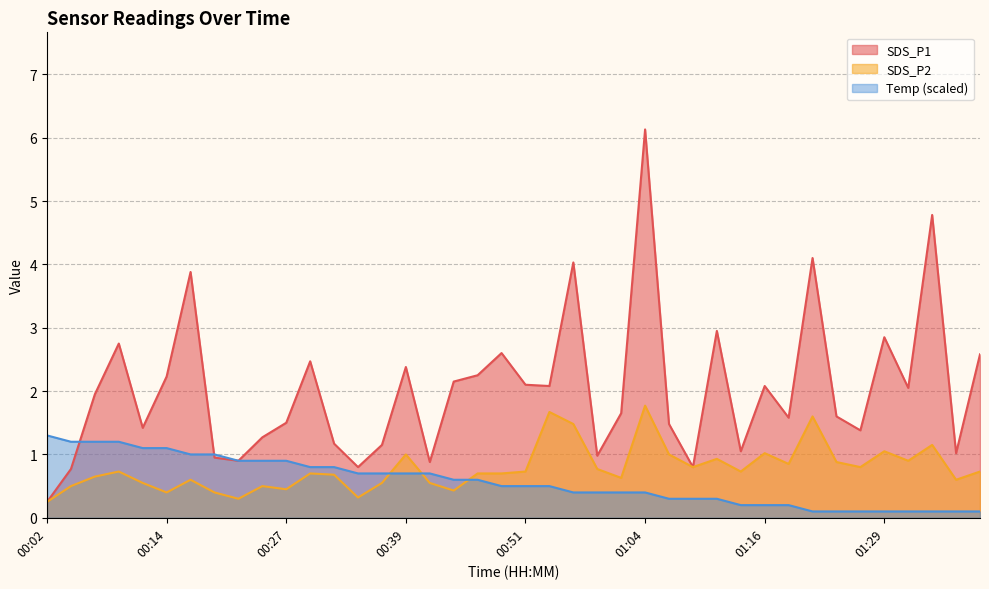

What is the sum of the Temp values at 00:39 and 00:19?

1.7